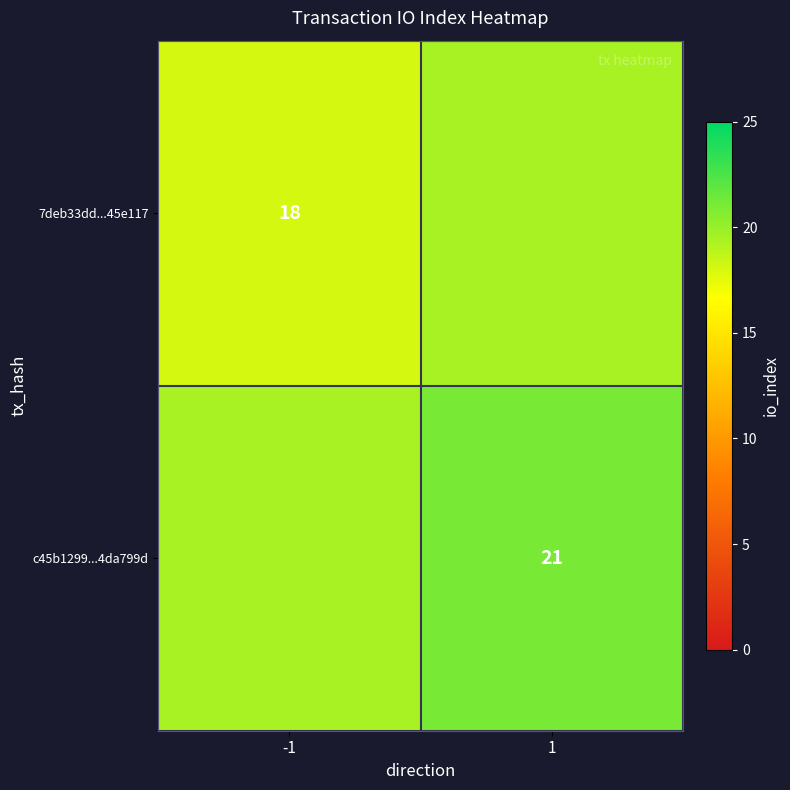

The value of 7deb33dd...45e117 at -1 is 24.1. True or false?

False